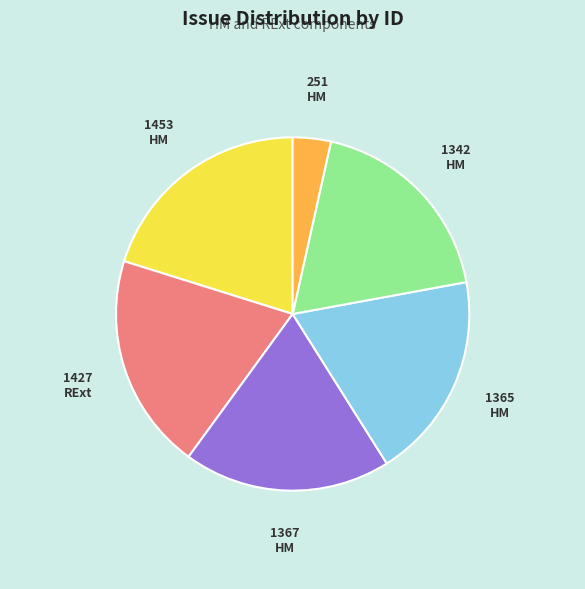

Is there any slice that represents more than half of the pie?

No